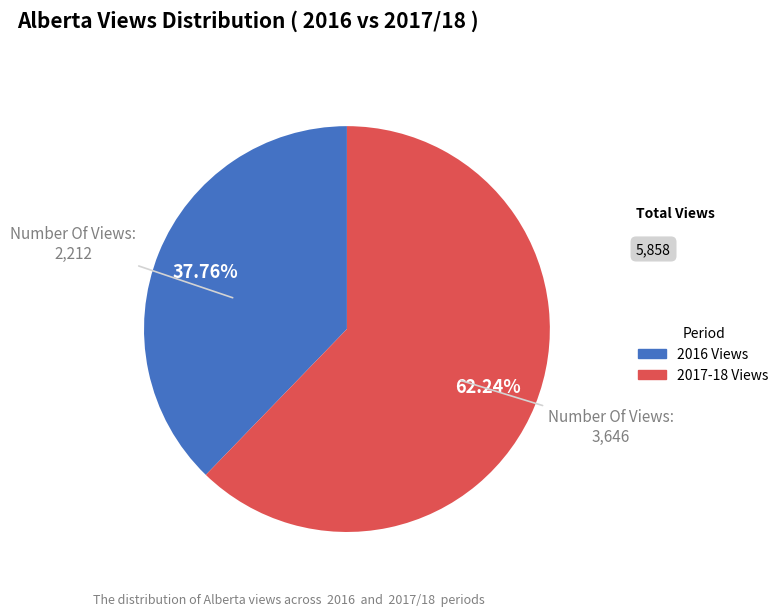

Is there any slice that represents more than half of the pie?

Yes